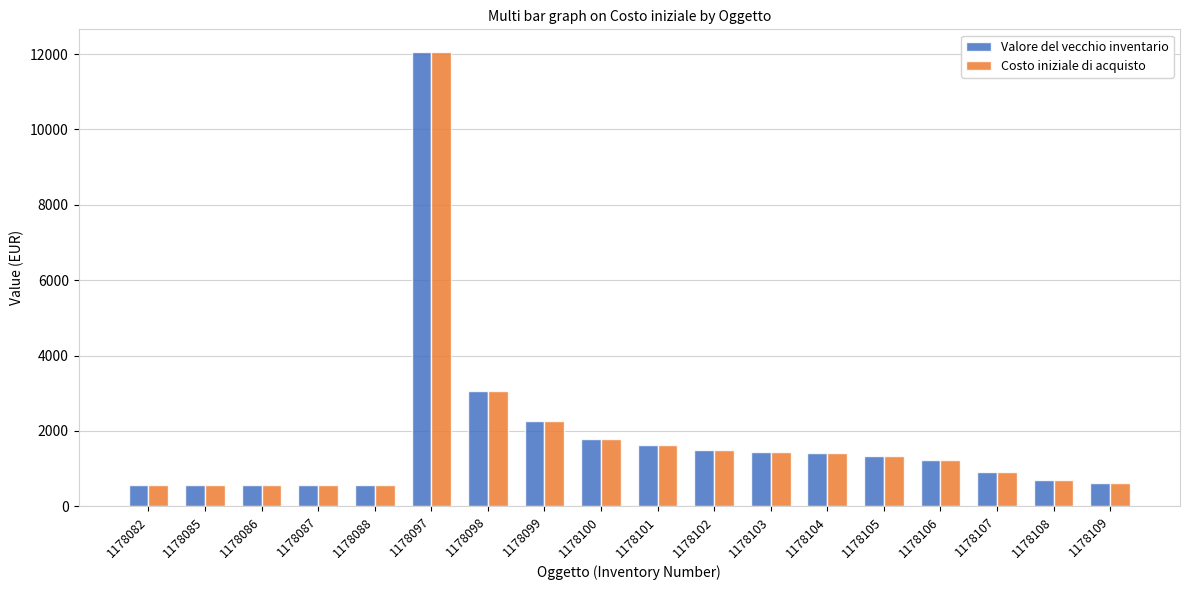

How many groups of bars are there?

18